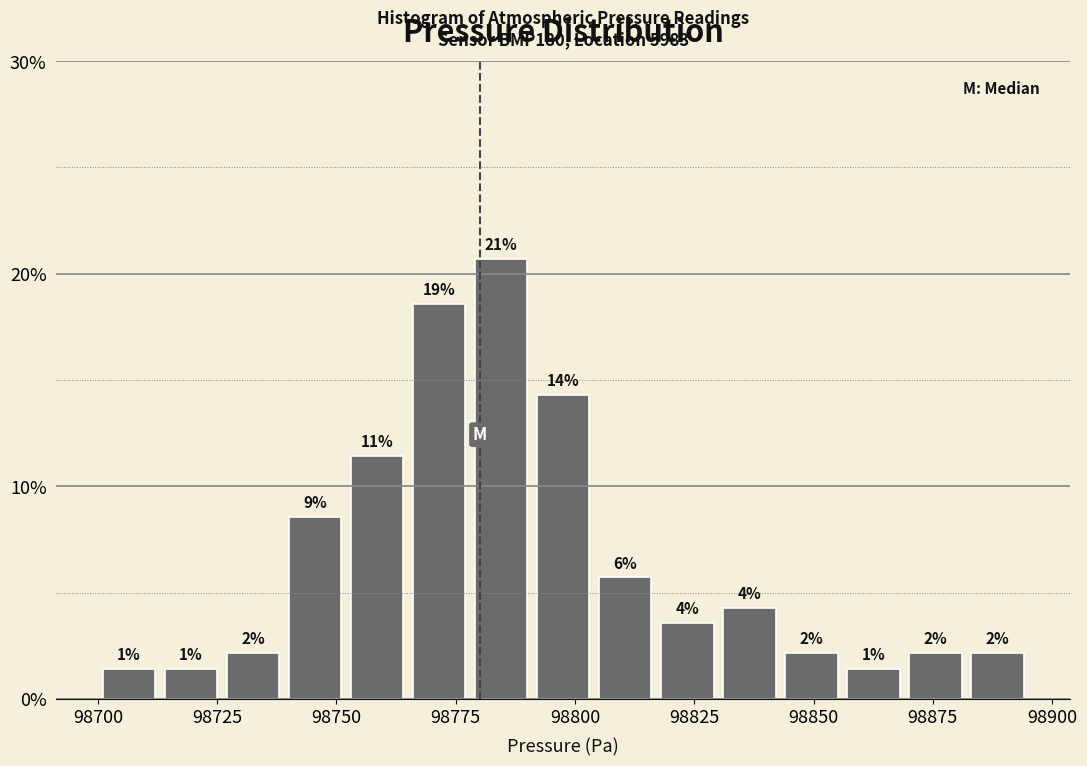

Read against the x-axis, roughly where is the centre of the tallest bar?

98785